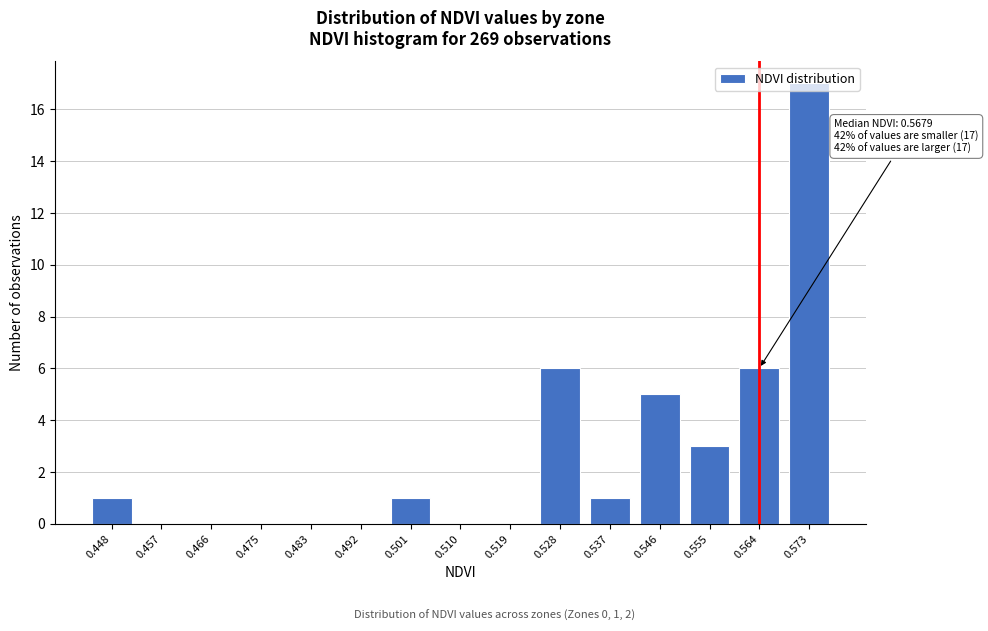

The chart shows a value of 1 at 0.448. True or false?

True